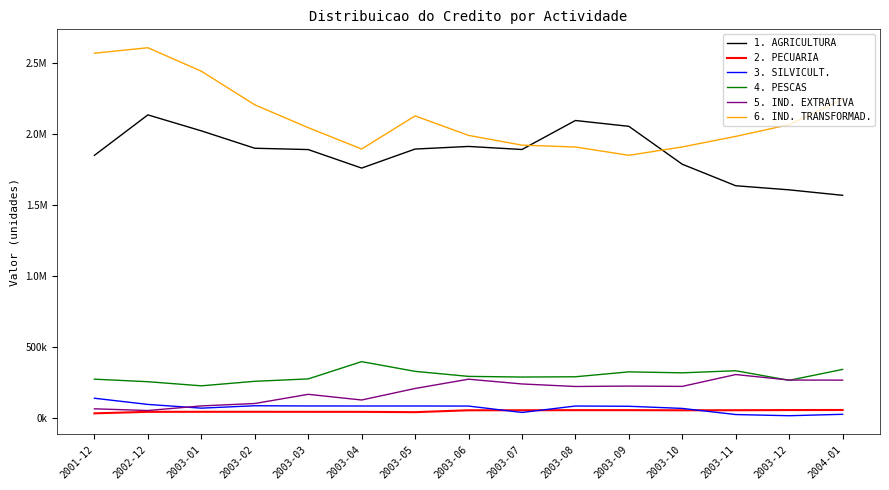

What is the minimum value shown in the chart?

14347.0